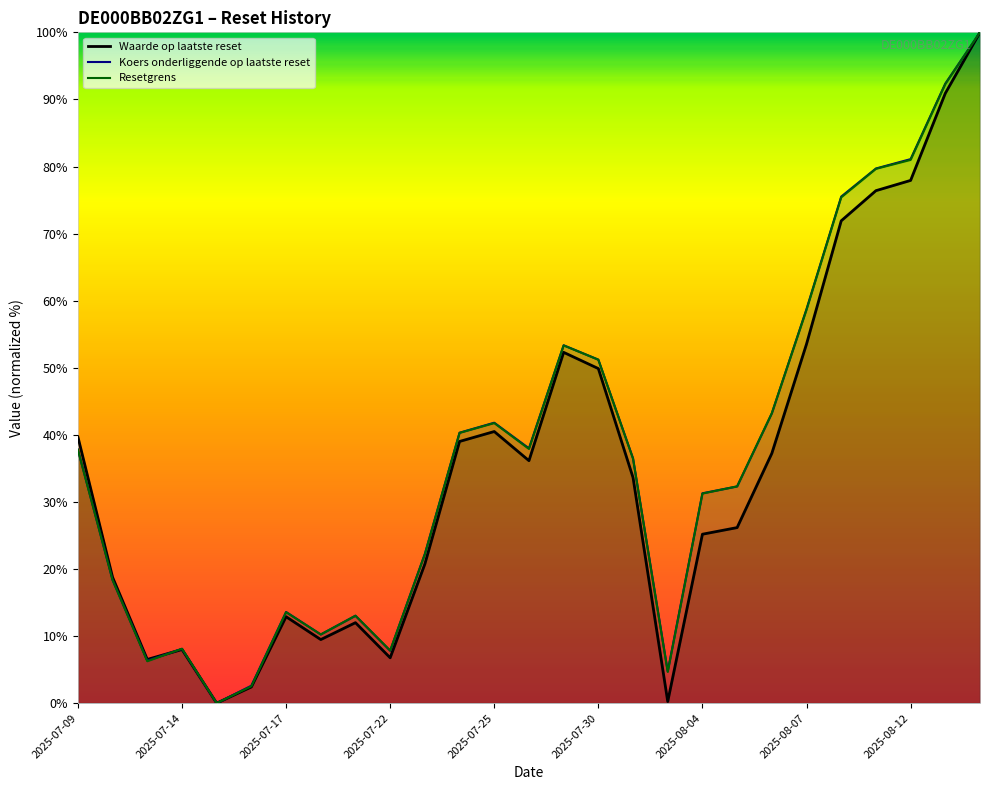

The Resetgrens series shows 13.6 at 2025-07-17. True or false?

True